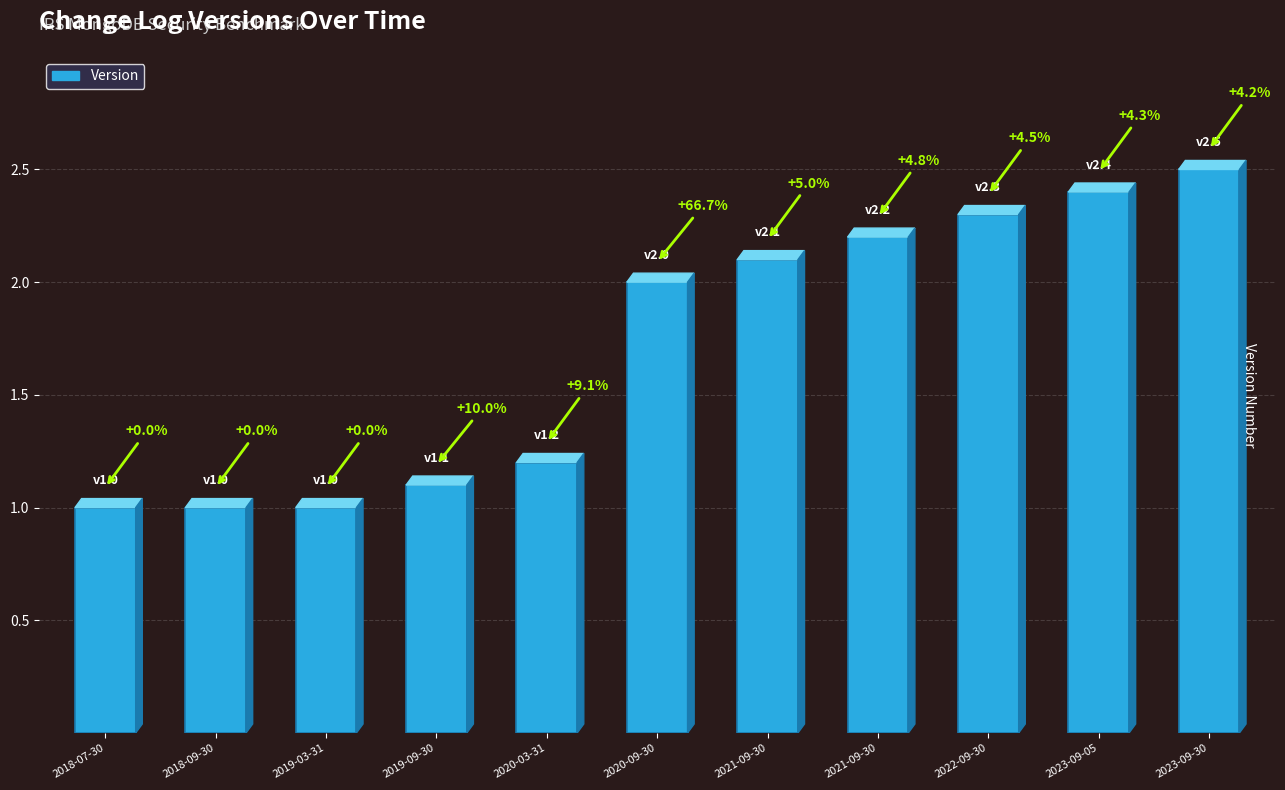

At which category does the chart reach its peak across all series?

2023-09-30